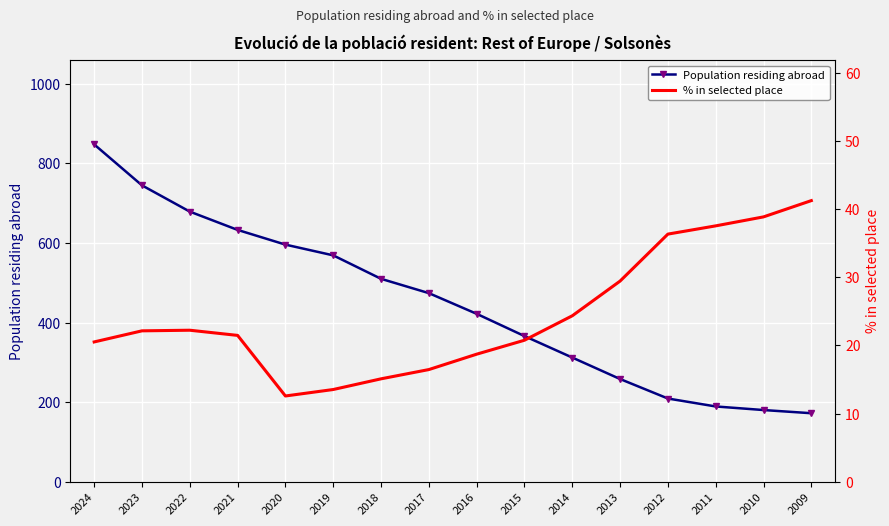

What is the average value of the % in selected place series?

24.5